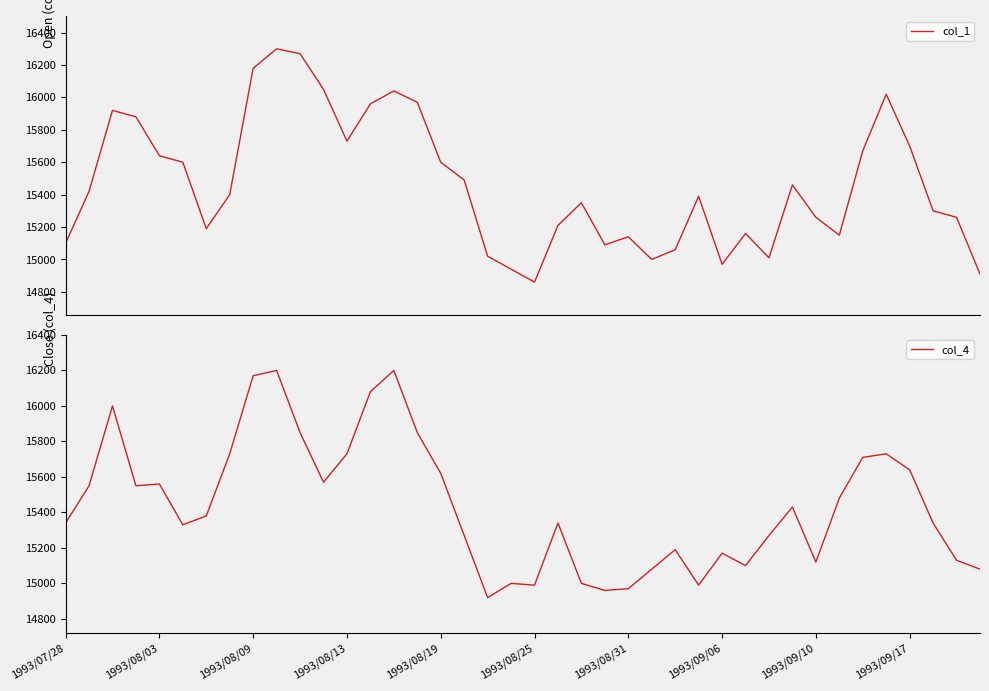

What is the lowest value of the col_1 series?

14860